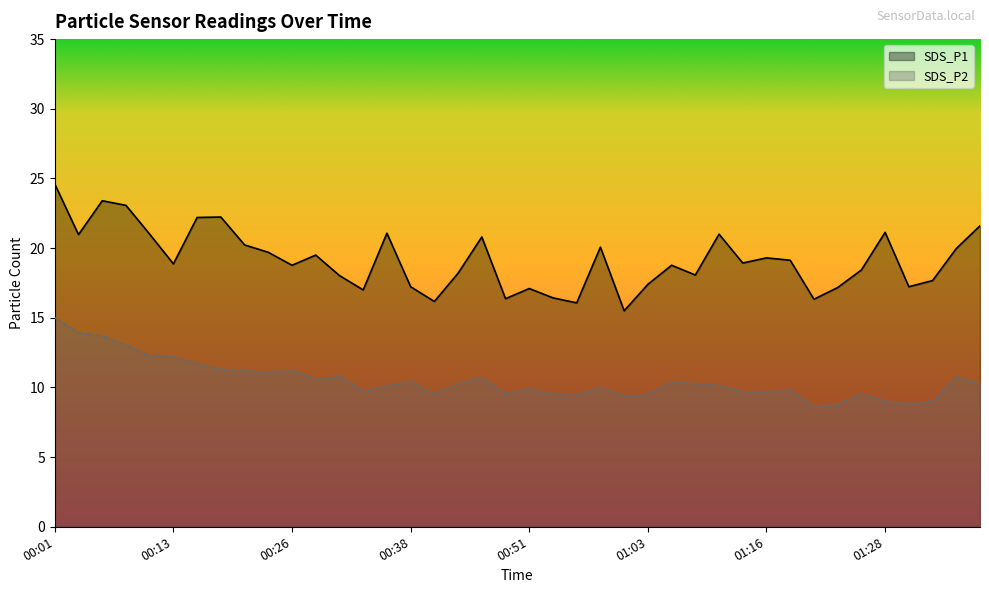

What is the minimum value for SDS_P2?

8.6